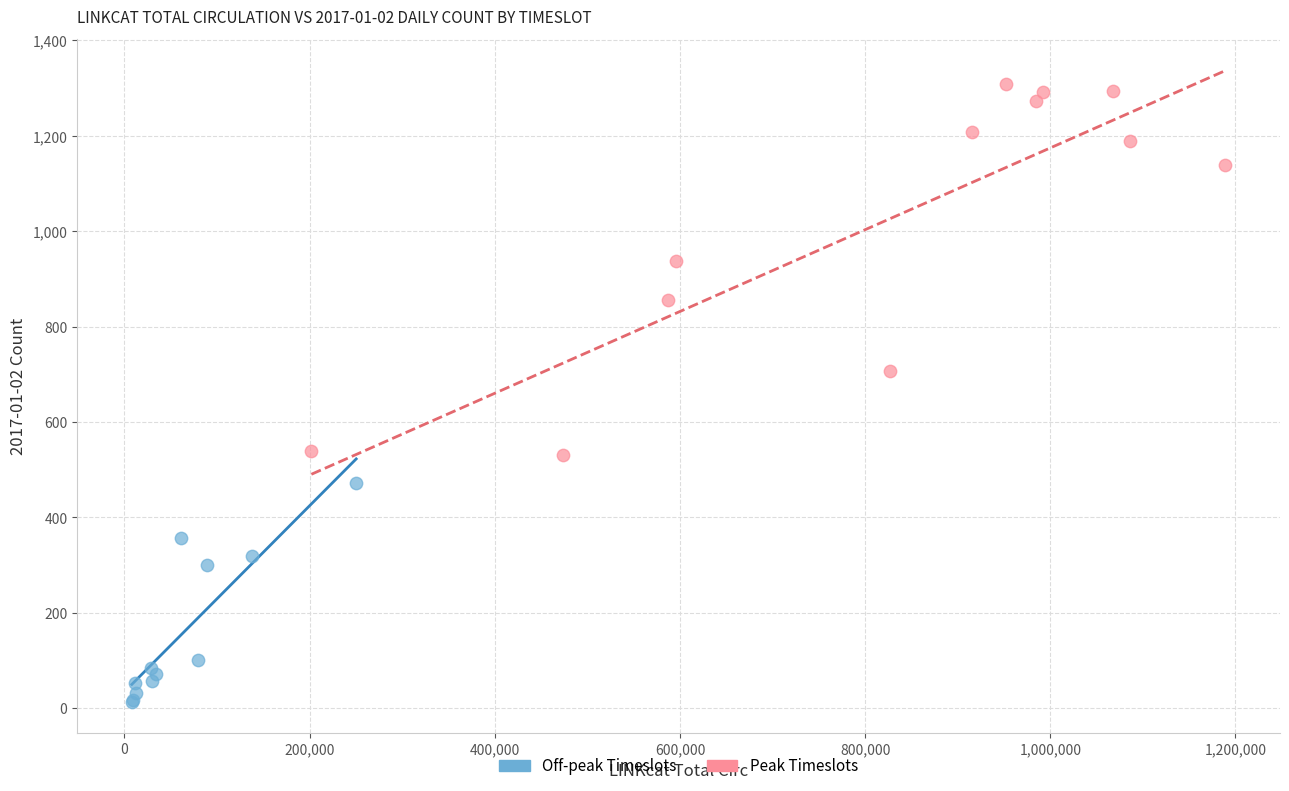

Which series reaches the minimum Y coordinate?

Off-peak Timeslots